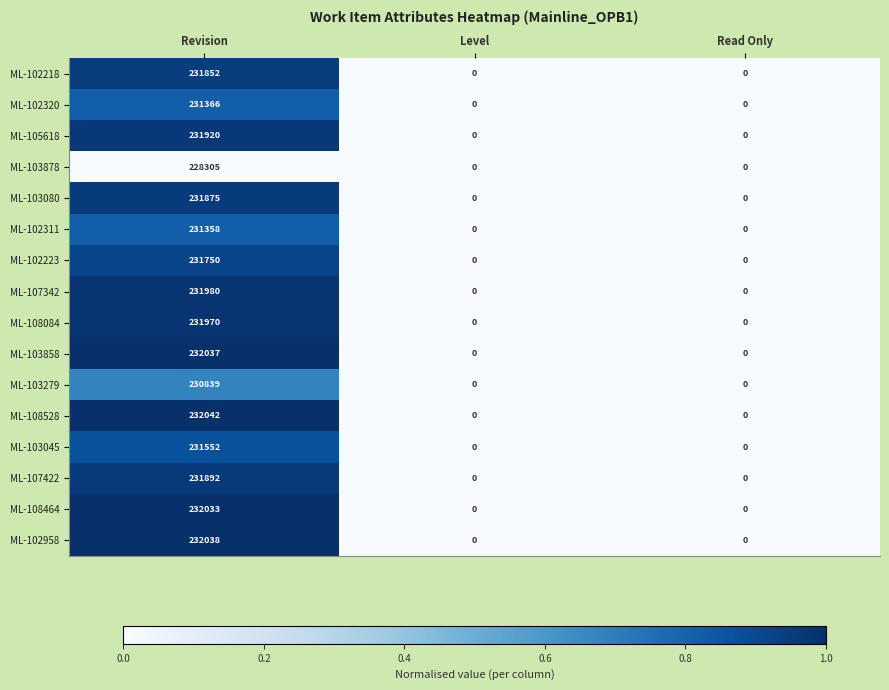

Which category has the highest value across all series?

Revision